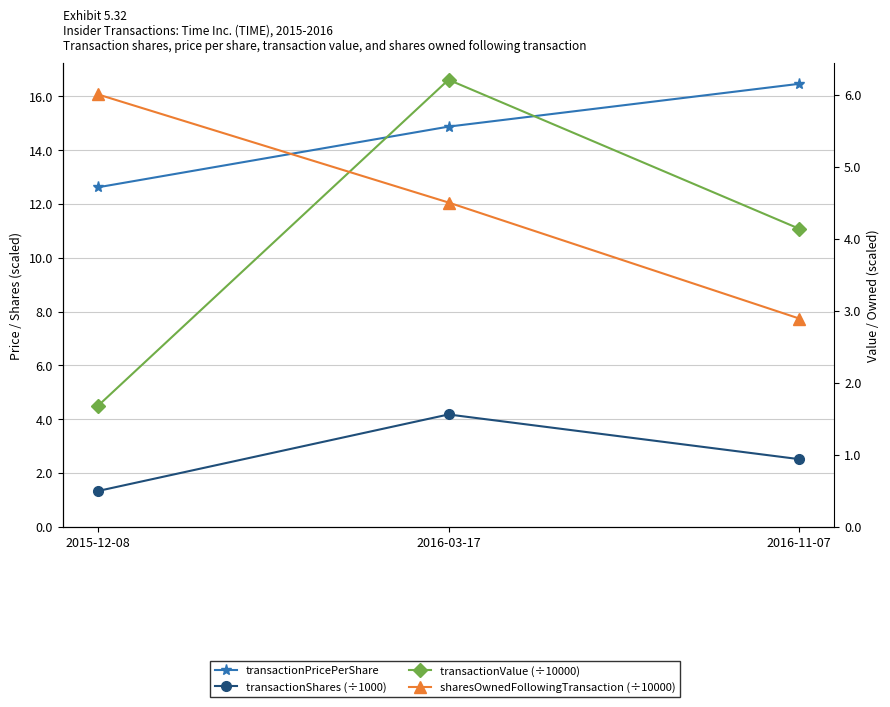

What is the difference between the transactionValue (÷10000) values at 2016-11-07 and 2016-03-17?

2.1